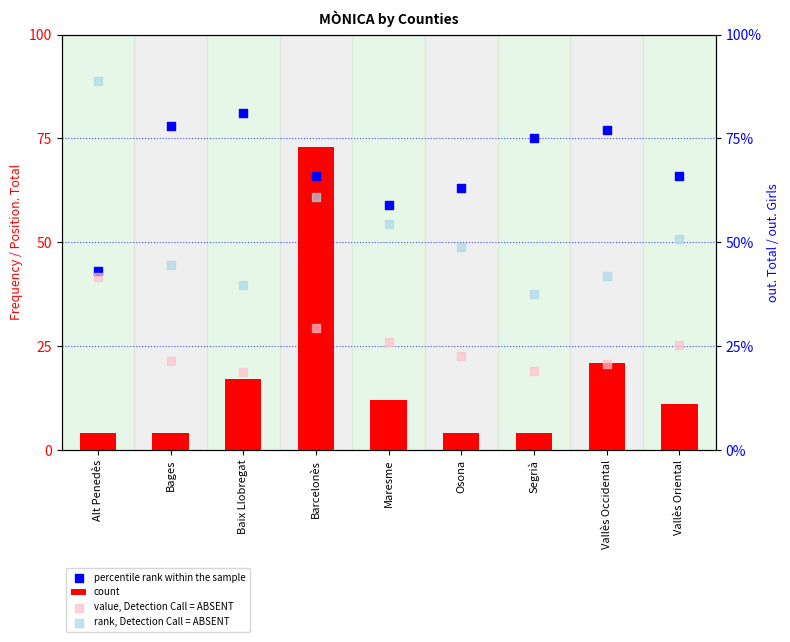

What are all the series names shown in the legend?

count, percentile rank within the sample, value, Detection Call = ABSENT, rank, Detection Call = ABSENT